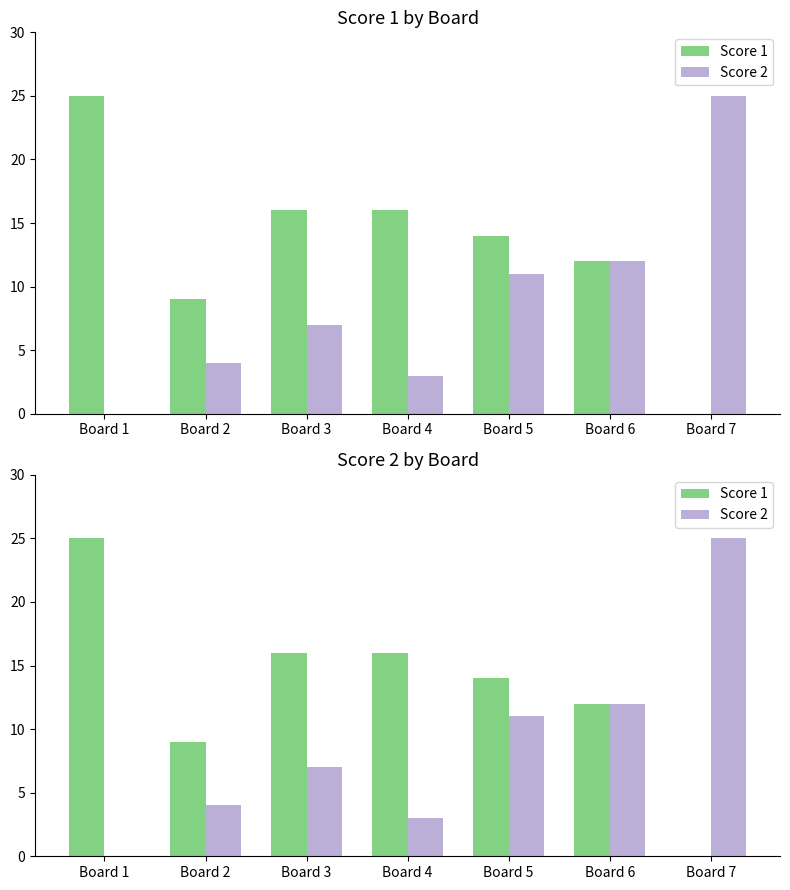

At which label is Score 1 closest to 12?

Board 6